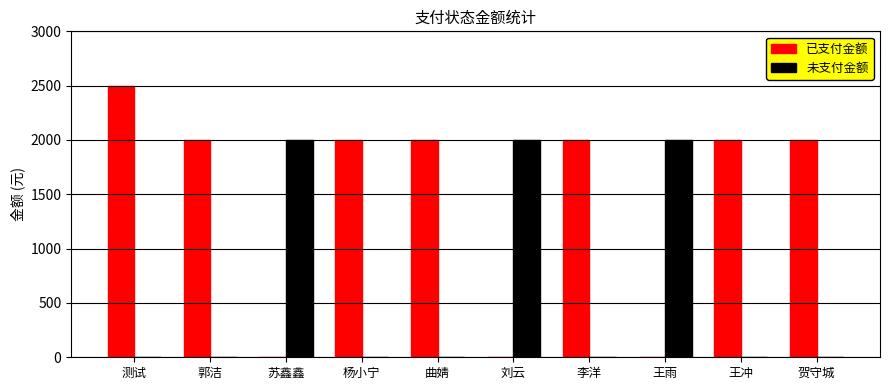

What is the total value across all series at 曲婧?

2000